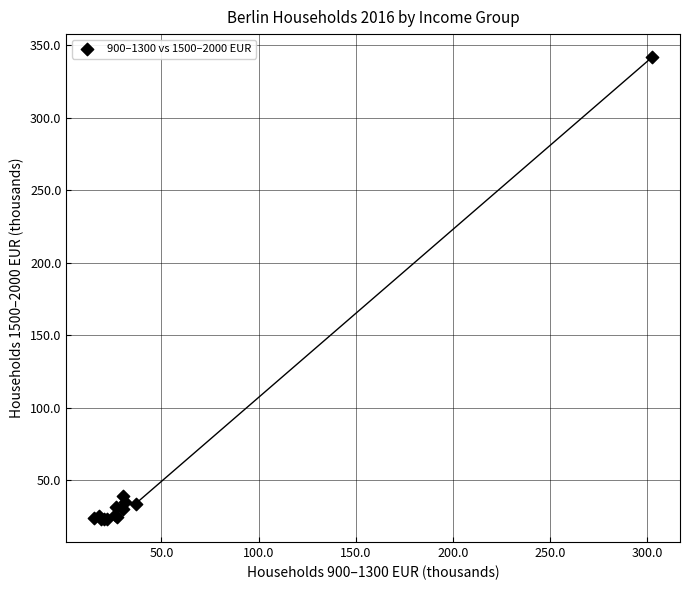

What Y value in the scatter plot is closest to 182?

39.5